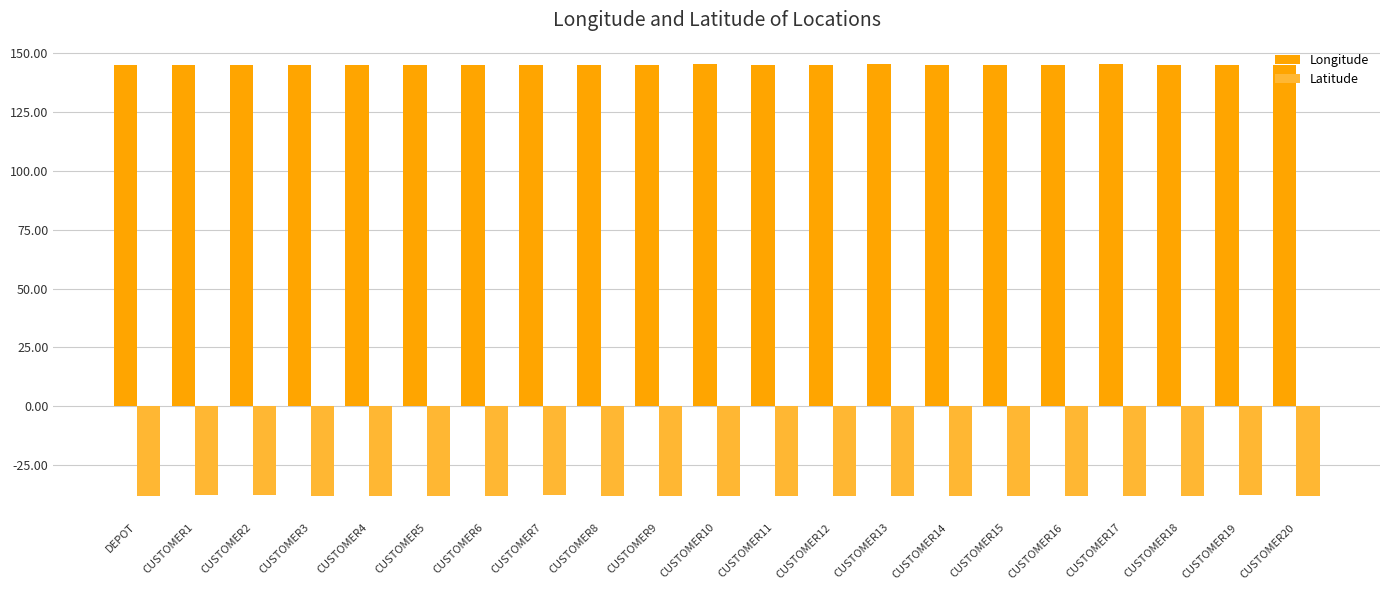

What is the minimum value shown in the chart?

-38.0